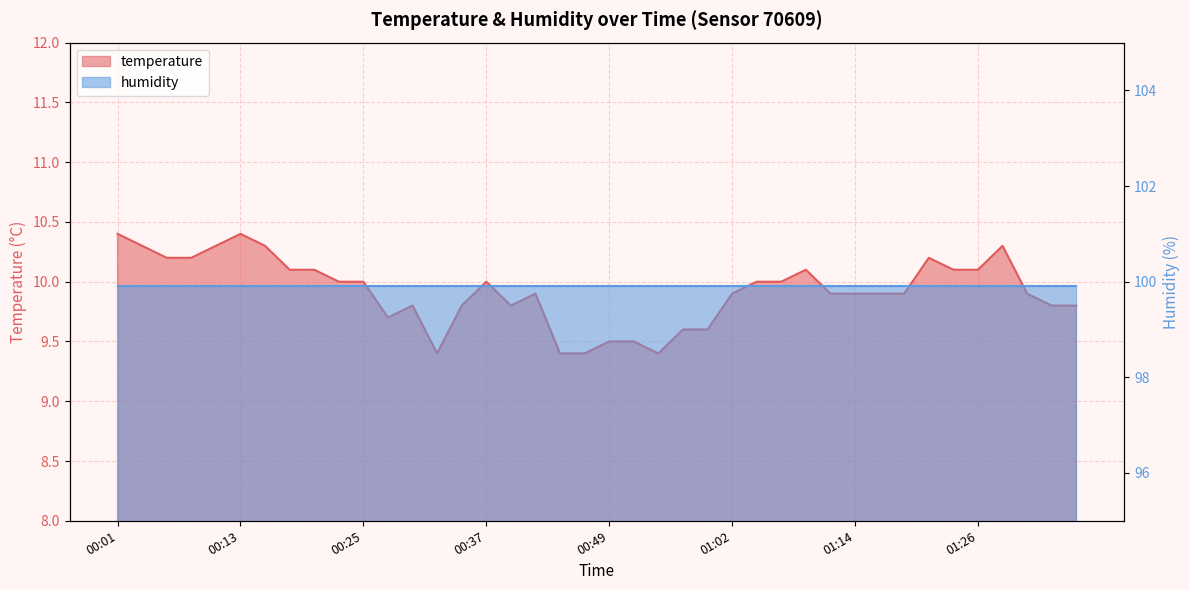

Which has a higher value, 01:07 or 01:21?

01:21